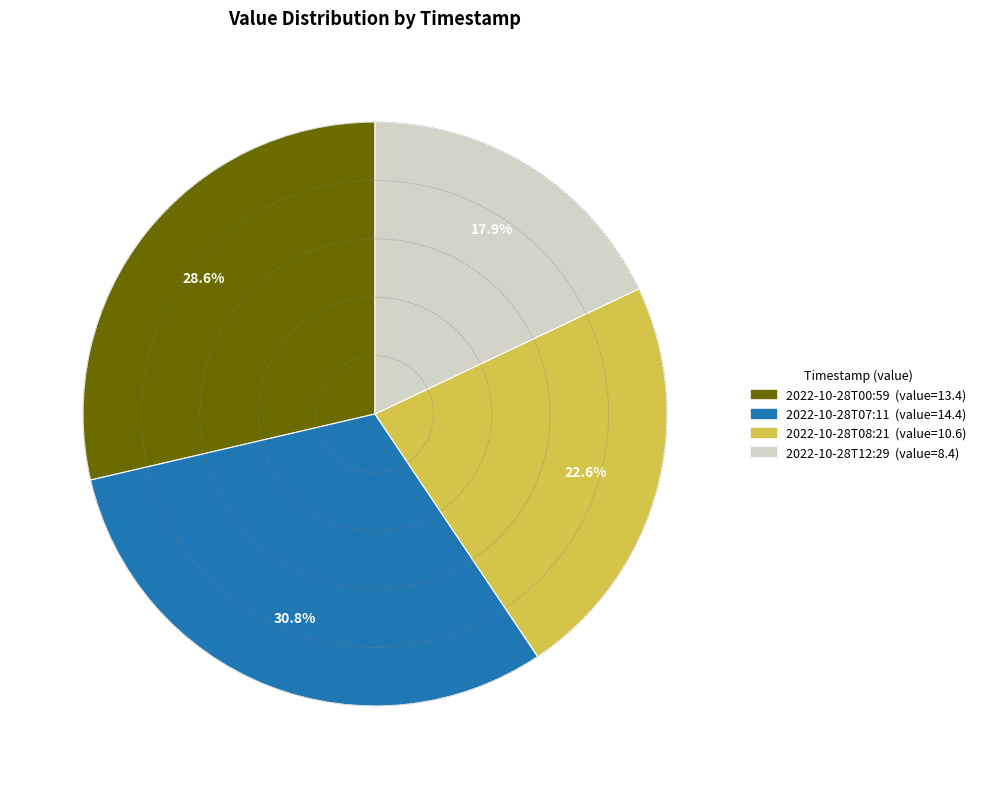

Is there a majority slice in this chart?

No